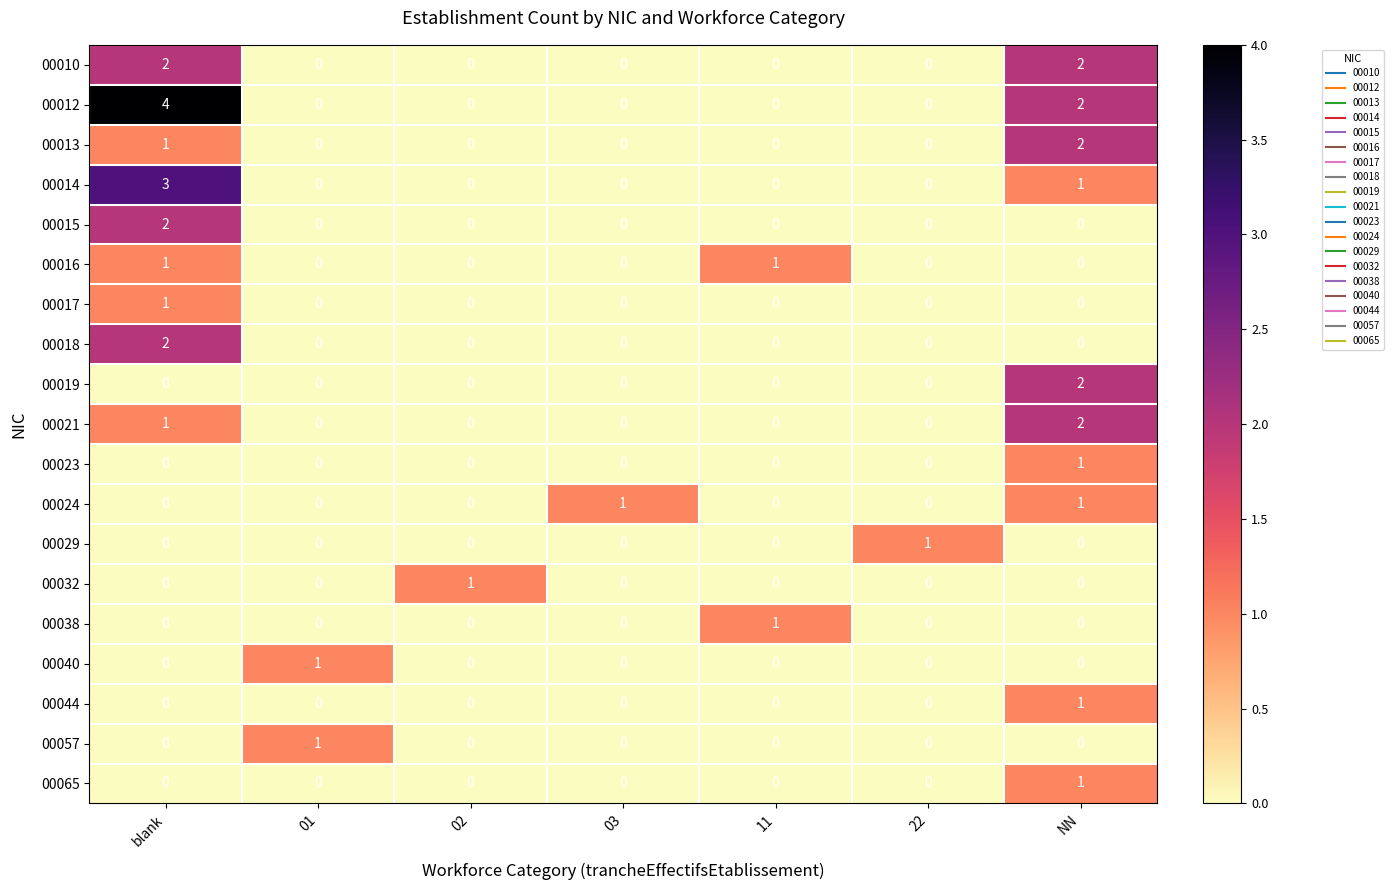

True or false: 00023 has a value of 0 at blank.

True